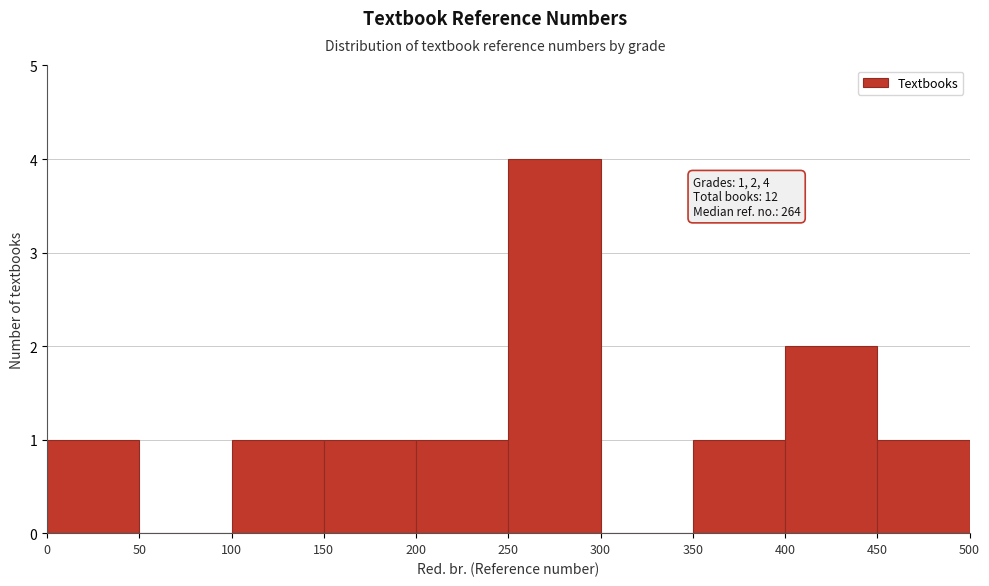

Over which range of the x-axis is the bar tallest?

250 to 300